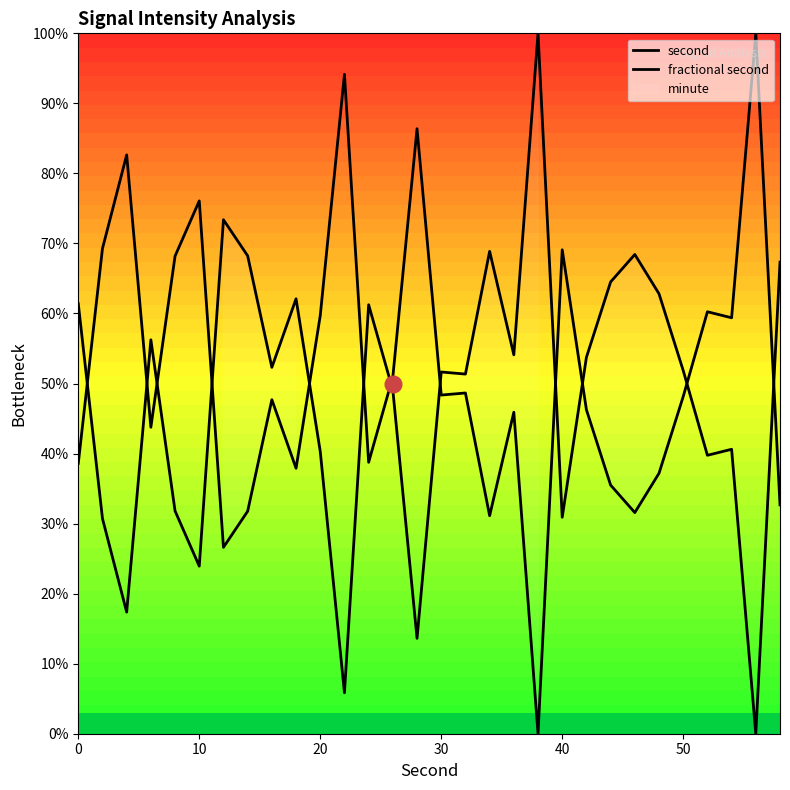

The value of second at 0 is 93.1. True or false?

False